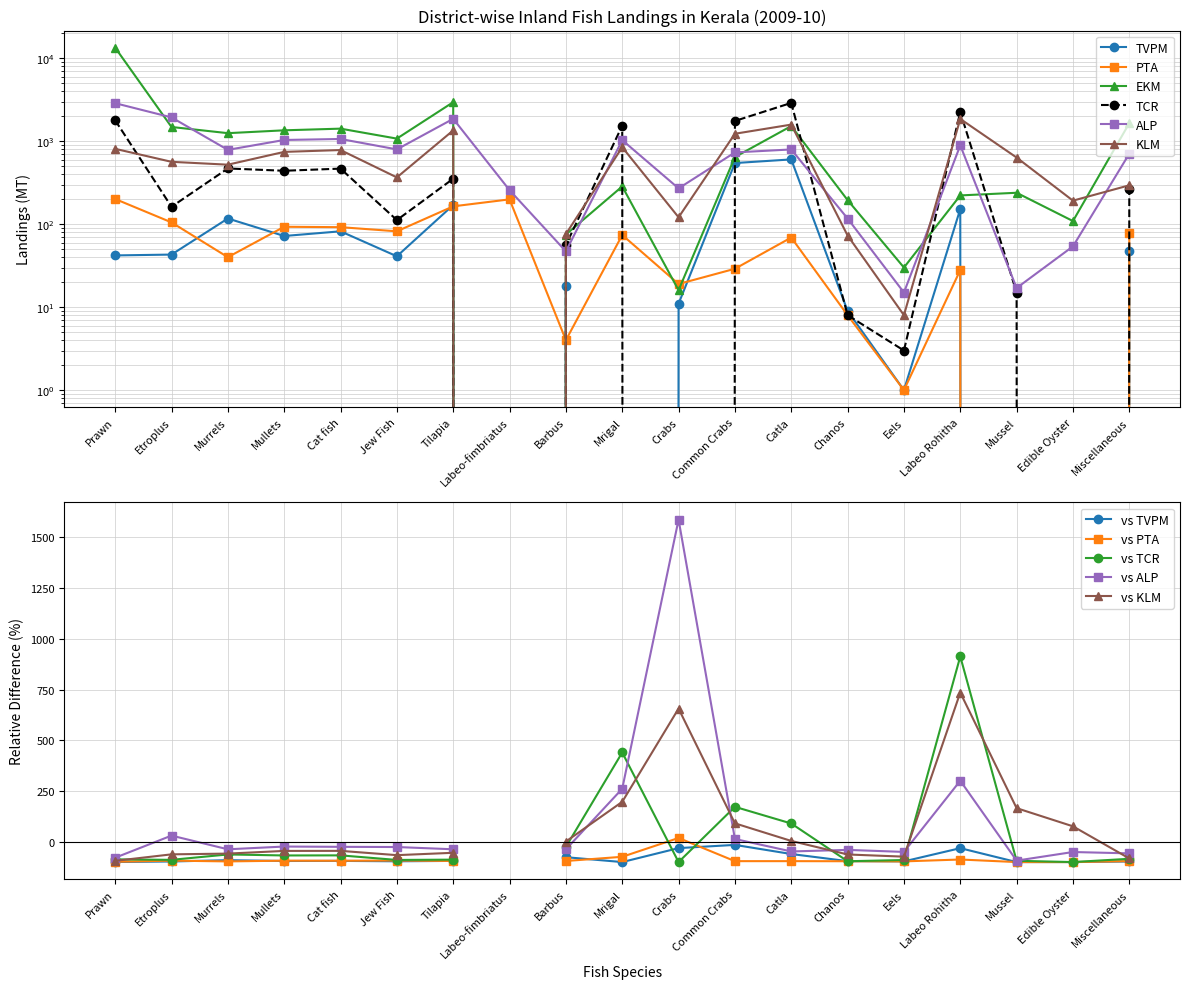

True or false: PTA has more than 0 points higher than both neighbors.

True